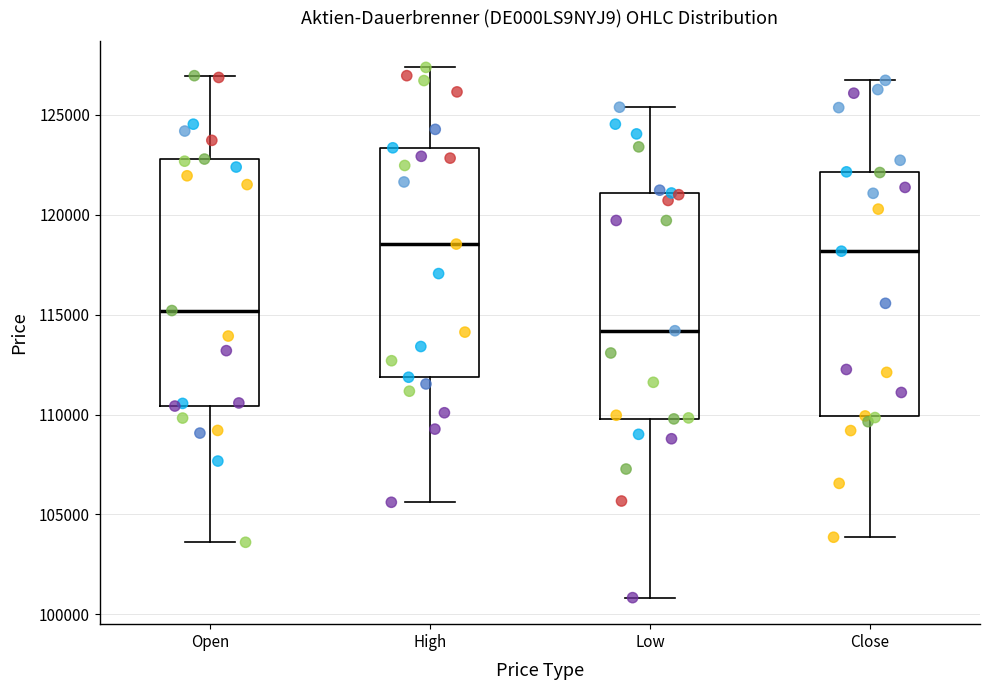

Reading left to right, transcribe this box plot: for each box, give where its median line is, the range the box spans, and where its two whiskers end, as read against the y-axis. The values are not printed on the chart, so give them approximately, as read against the axis.

Open: median 115000, box 110500 to 123000, whiskers 103500 to 127000
High: median 118500, box 112000 to 123500, whiskers 105500 to 127500
Low: median 114000, box 110000 to 121000, whiskers 101000 to 125500
Close: median 118000, box 110000 to 122000, whiskers 104000 to 126500